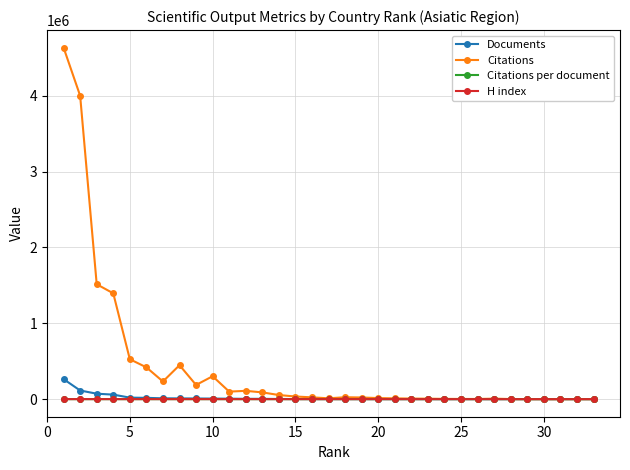

What is the greatest value displayed?

4633060.0